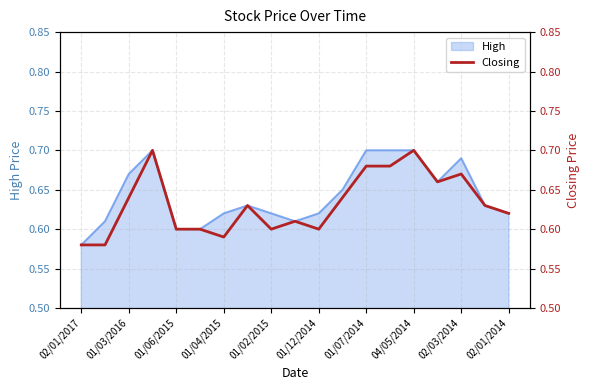

Where is High nearest to the value 0?

02/01/2017